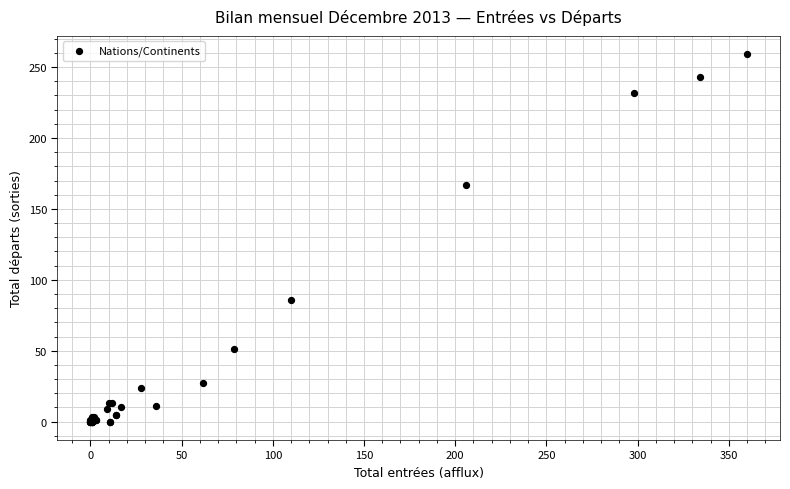

What Y value in the scatter plot is closest to 129?

167